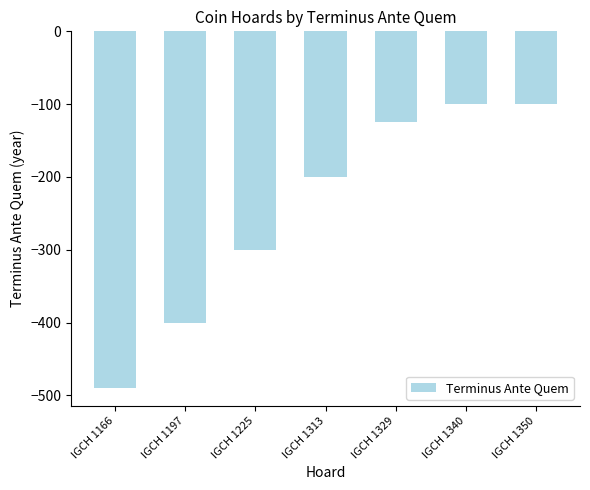

What is the average value?

-245